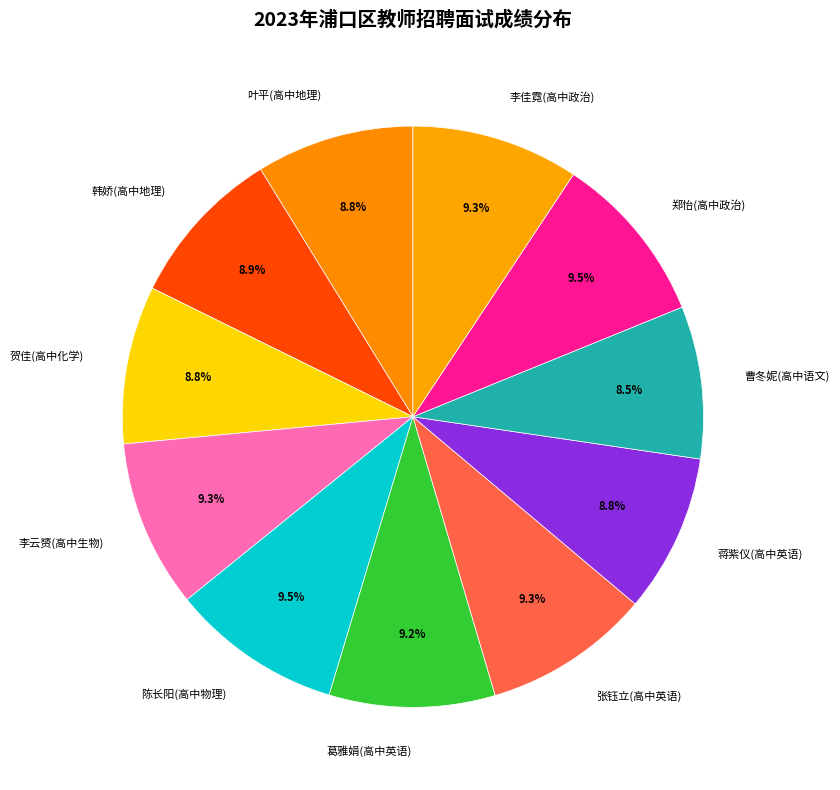

Does any single category account for the majority?

No